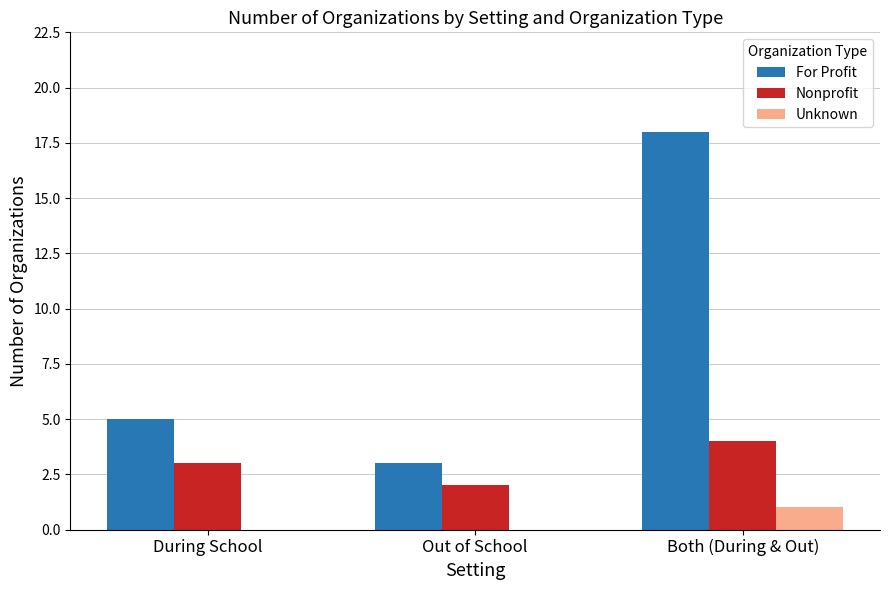

At which label is For Profit closest to 10?

During School